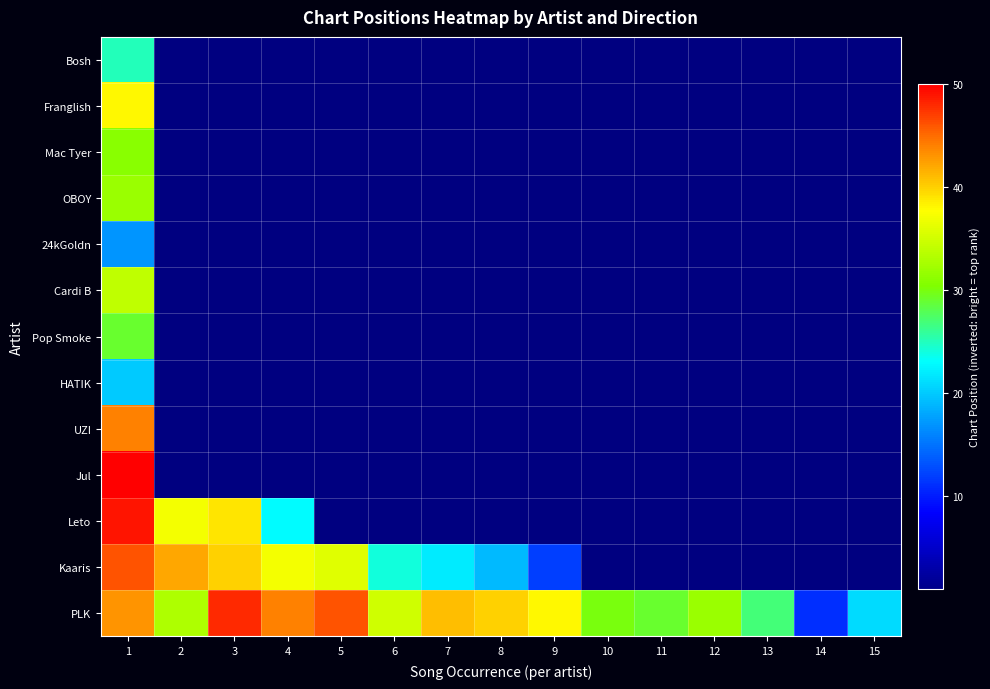

What is the total value across all series at 1?

458.0